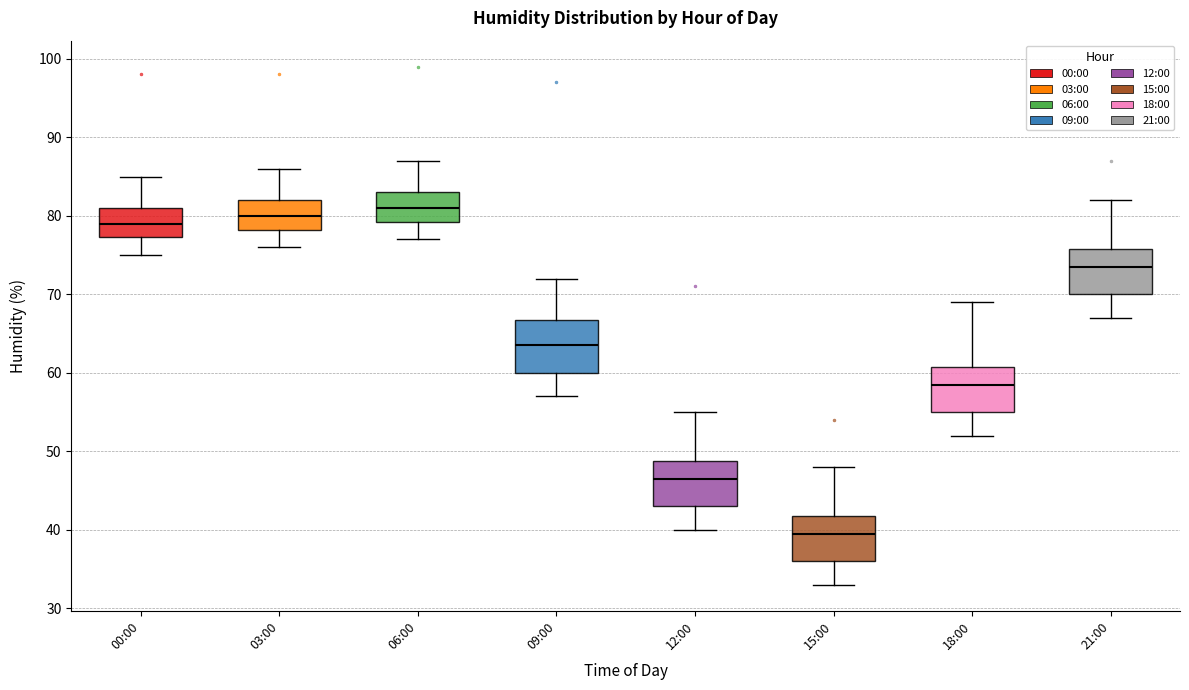

Reading left to right, read every box against the y-axis: the position of its median line, the range the box covers, and the ends of its whiskers. The values are not printed on the chart, so give them approximately, as read against the axis.

00:00: median 79, box 77 to 81, whiskers 75 to 85
03:00: median 80, box 78 to 82, whiskers 76 to 86
06:00: median 81, box 79 to 83, whiskers 77 to 87
09:00: median 64, box 60 to 67, whiskers 57 to 72
12:00: median 47, box 43 to 49, whiskers 40 to 55
15:00: median 40, box 36 to 42, whiskers 33 to 48
18:00: median 59, box 55 to 61, whiskers 52 to 69
21:00: median 74, box 70 to 76, whiskers 67 to 82